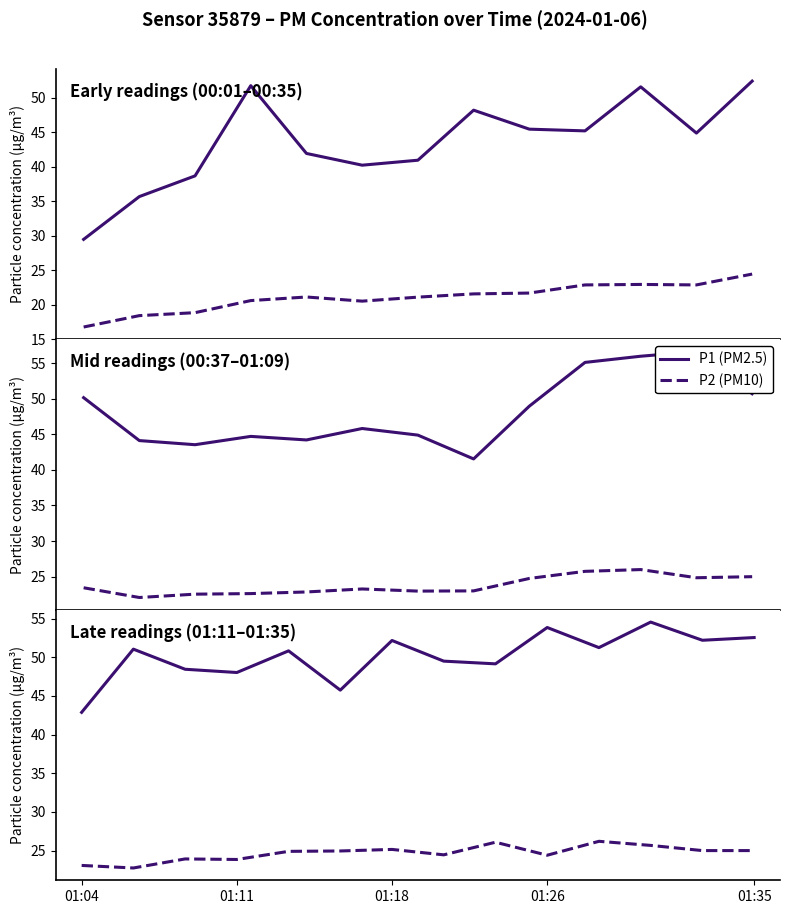

The P1 series shows 86.0 at 10. True or false?

False